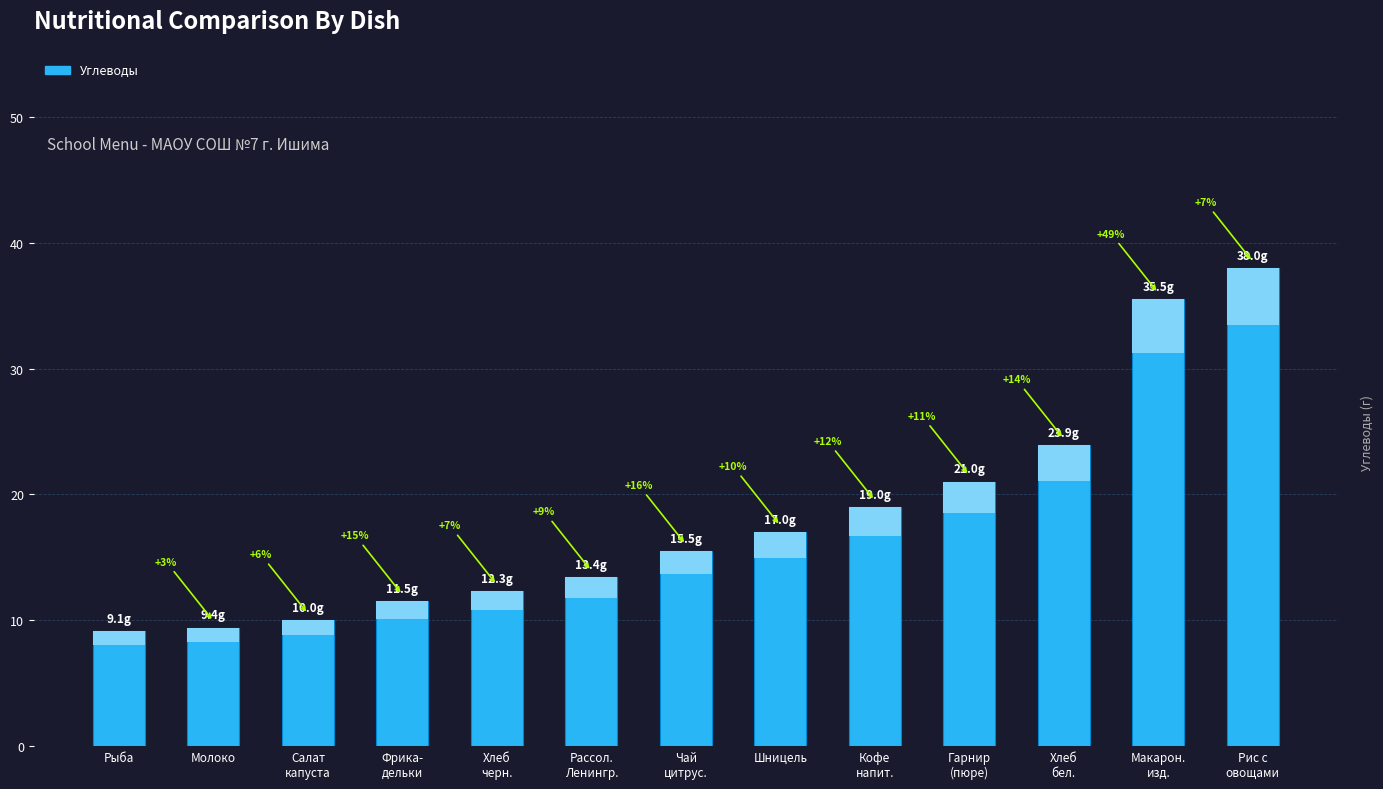

Where is the data nearest to the value 23?

Хлеб
бел.